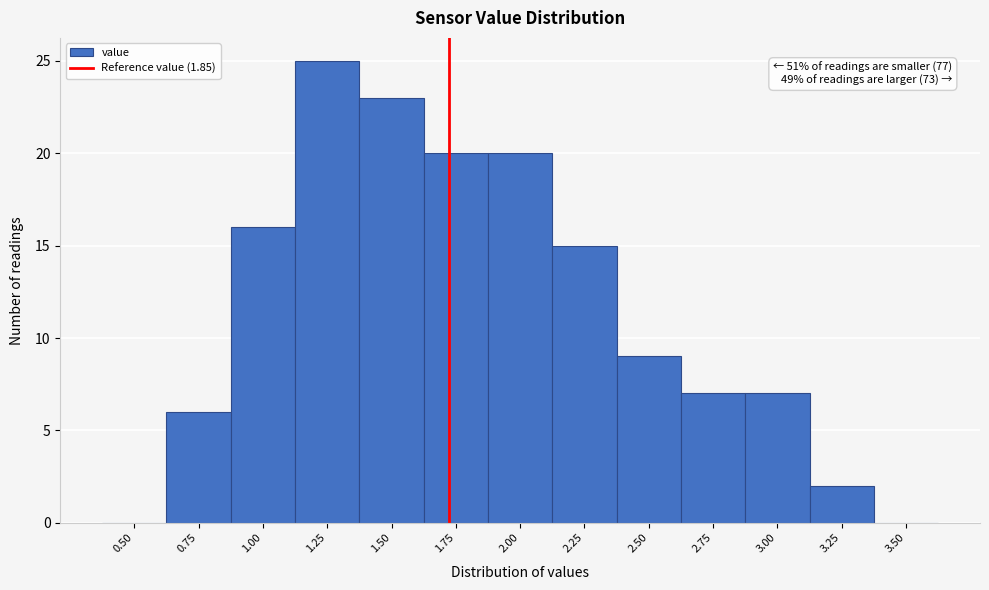

Reading left to right, what are all the values shown in this chart?

0.50=0	0.75=6	1.00=16	1.25=25	1.50=23	1.75=20	2.00=20	2.25=15	2.50=9	2.75=7	3.00=7	3.25=2	3.50=0